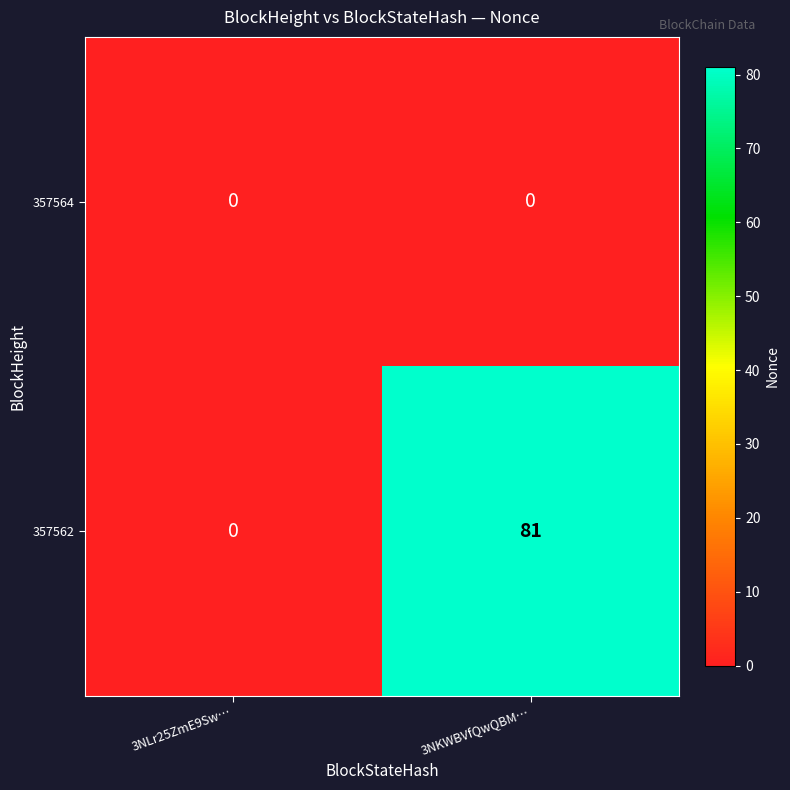

Which category has the highest value in the 357562 series?

3NKWBVfQwQBM…